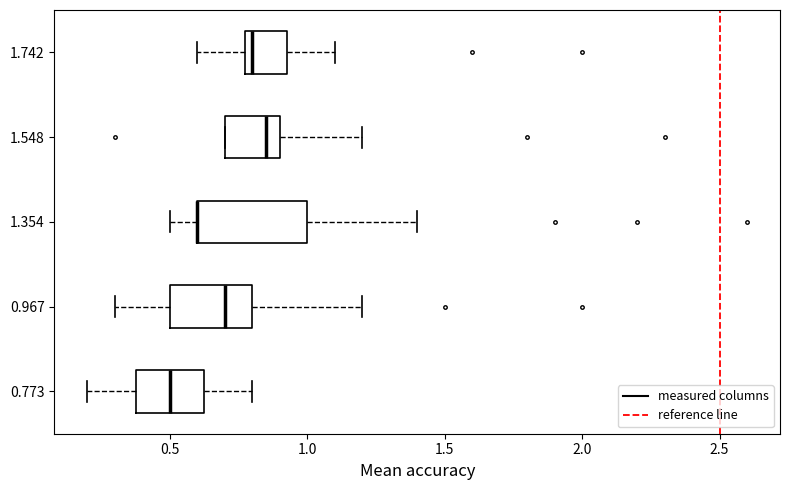

Where is the left edge of the box at y = 1.354 on the x-axis? The values are not printed on the chart, so give them approximately, as read against the axis.

0.60